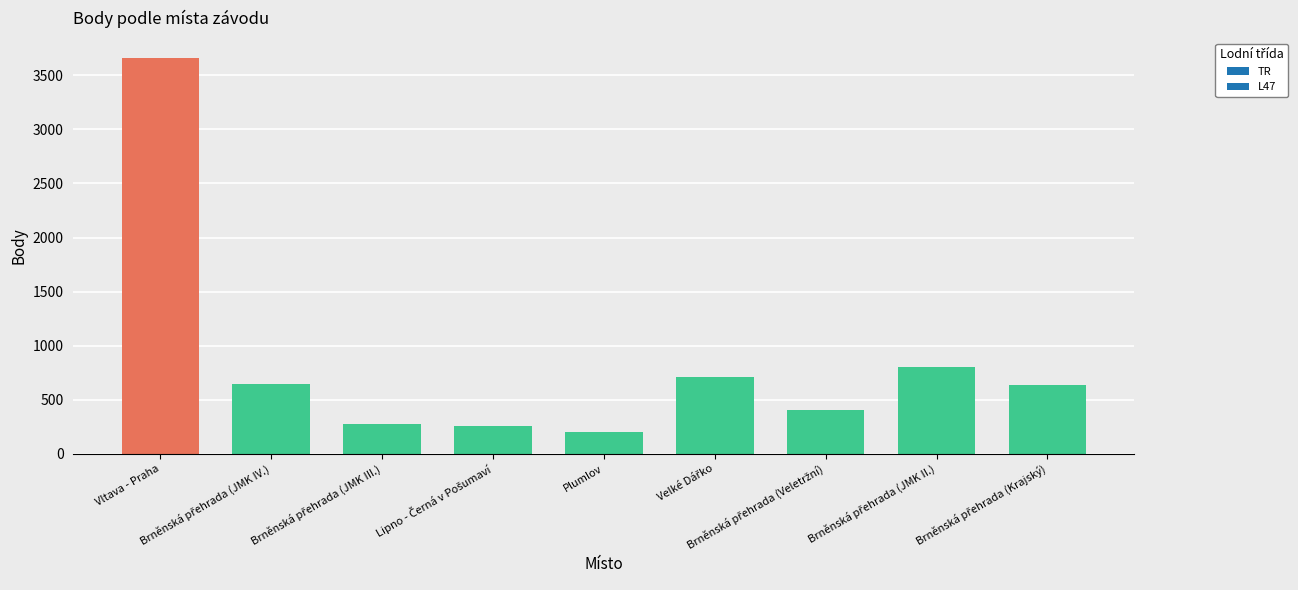

What is the average value?

843